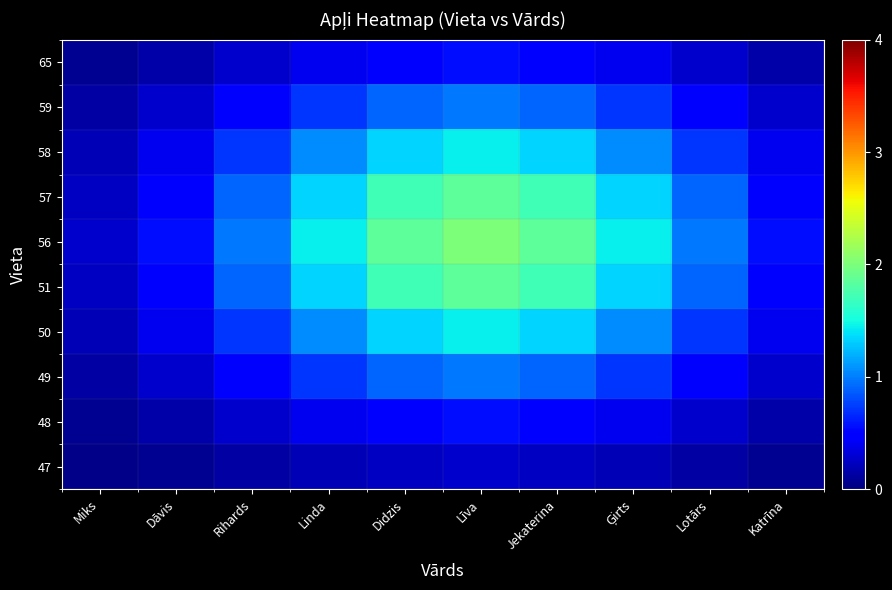

Reading right to left, what are all the values shown in this chart?

47: Katrīna=0.1	Lotārs=0.1	Ģirts=0.2	Jekaterina=0.2	Līva=0.3	Didzis=0.2	Linda=0.2	Rihards=0.1	Dāvis=0.1	Miks=0.0
48: Katrīna=0.2	Lotārs=0.3	Ģirts=0.4	Jekaterina=0.5	Līva=0.6	Didzis=0.5	Linda=0.4	Rihards=0.3	Dāvis=0.2	Miks=0.1
49: Katrīna=0.3	Lotārs=0.5	Ģirts=0.7	Jekaterina=0.9	Līva=1.0	Didzis=0.9	Linda=0.7	Rihards=0.5	Dāvis=0.3	Miks=0.1
50: Katrīna=0.4	Lotārs=0.7	Ģirts=1.1	Jekaterina=1.3	Līva=1.5	Didzis=1.3	Linda=1.1	Rihards=0.7	Dāvis=0.4	Miks=0.2
51: Katrīna=0.5	Lotārs=0.9	Ģirts=1.3	Jekaterina=1.7	Līva=1.8	Didzis=1.7	Linda=1.3	Rihards=0.9	Dāvis=0.5	Miks=0.2
56: Katrīna=0.6	Lotārs=1.0	Ģirts=1.5	Jekaterina=1.8	Līva=2.0	Didzis=1.8	Linda=1.5	Rihards=1.0	Dāvis=0.6	Miks=0.3
57: Katrīna=0.5	Lotārs=0.9	Ģirts=1.3	Jekaterina=1.7	Līva=1.8	Didzis=1.7	Linda=1.3	Rihards=0.9	Dāvis=0.5	Miks=0.2
58: Katrīna=0.4	Lotārs=0.7	Ģirts=1.1	Jekaterina=1.3	Līva=1.5	Didzis=1.3	Linda=1.1	Rihards=0.7	Dāvis=0.4	Miks=0.2
59: Katrīna=0.3	Lotārs=0.5	Ģirts=0.7	Jekaterina=0.9	Līva=1.0	Didzis=0.9	Linda=0.7	Rihards=0.5	Dāvis=0.3	Miks=0.1
65: Katrīna=0.2	Lotārs=0.3	Ģirts=0.4	Jekaterina=0.5	Līva=0.6	Didzis=0.5	Linda=0.4	Rihards=0.3	Dāvis=0.2	Miks=0.1